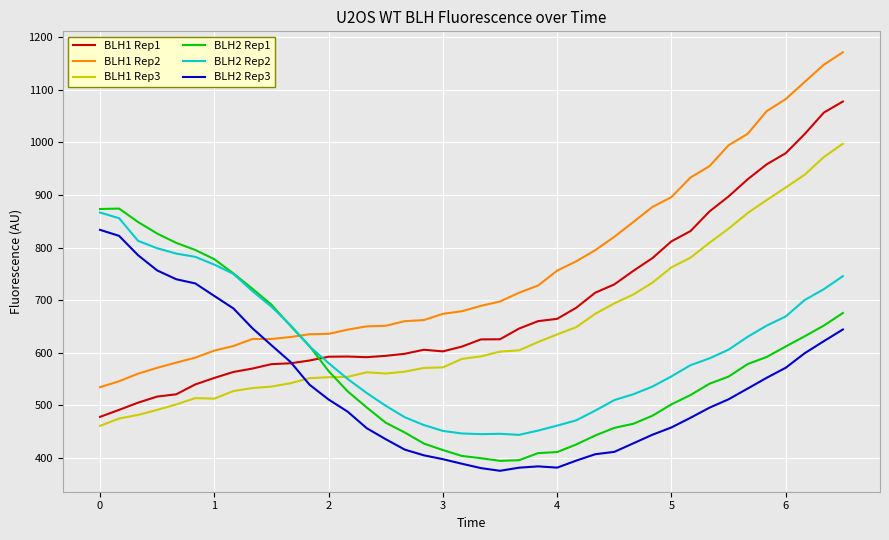

How many values in the BLH2 Rep1 series are below 554?

20